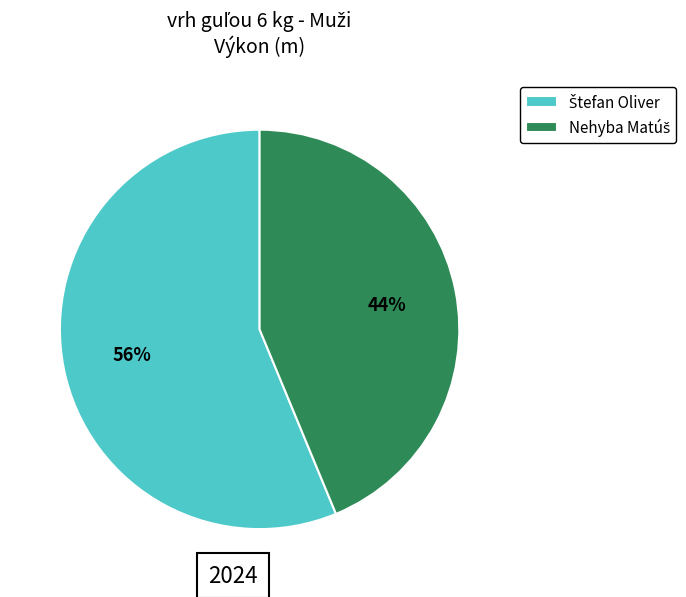

Does any single category account for the majority?

Yes